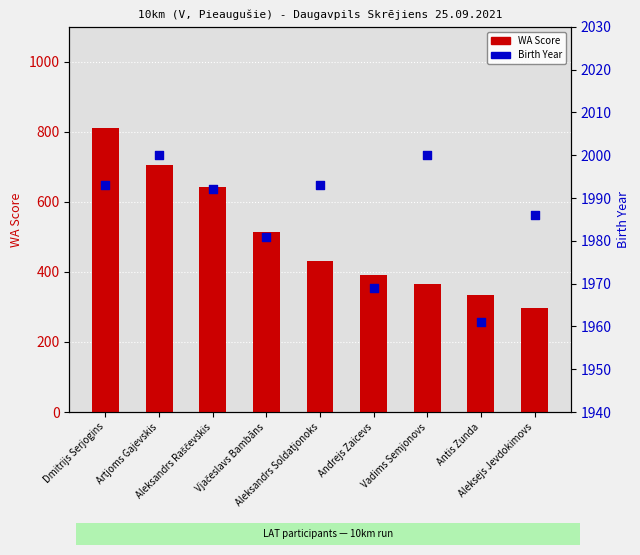

At which category is the sum across all series the highest?

Dmitrijs Serjogins